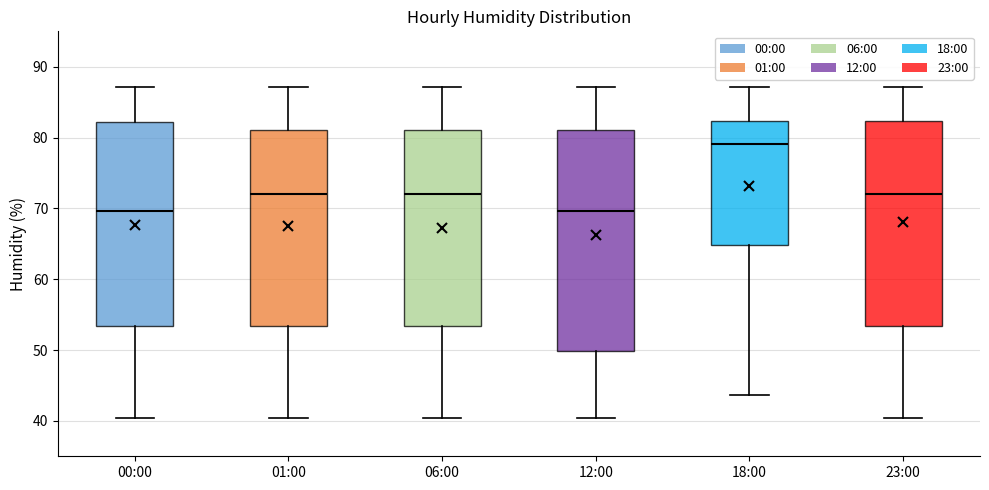

Which box's median line is the highest?

18:00